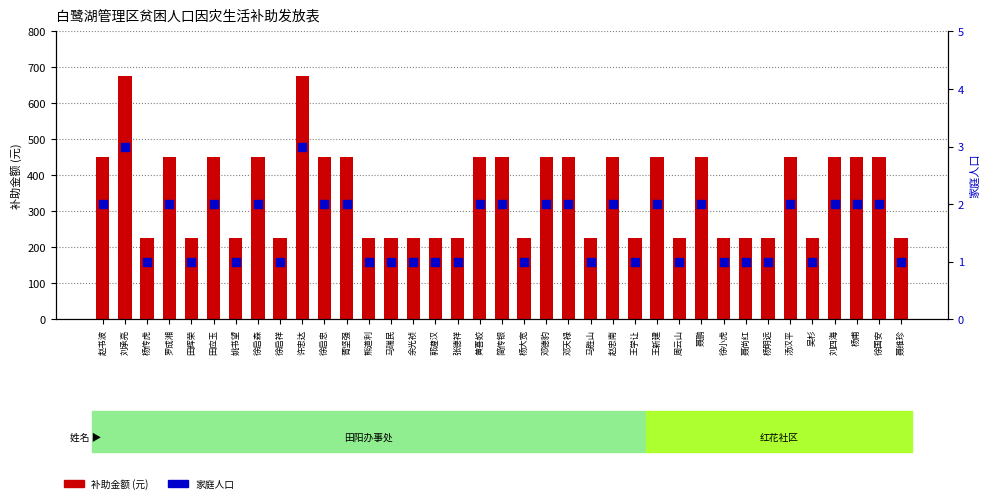

Which series contains the lowest Y value?

家庭人口